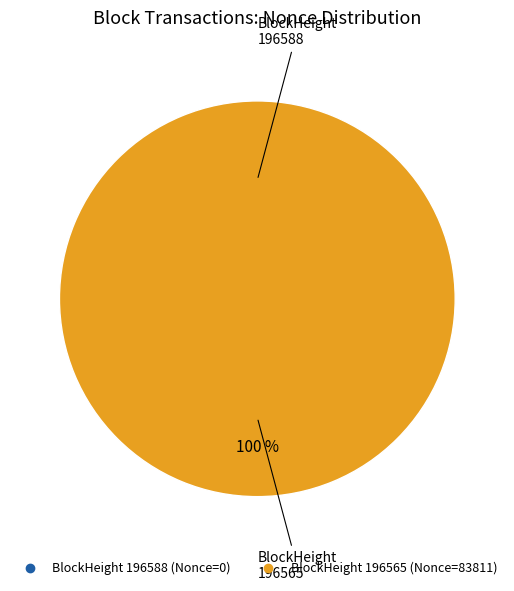

Is it true that 196588 is 11% of the pie?

False